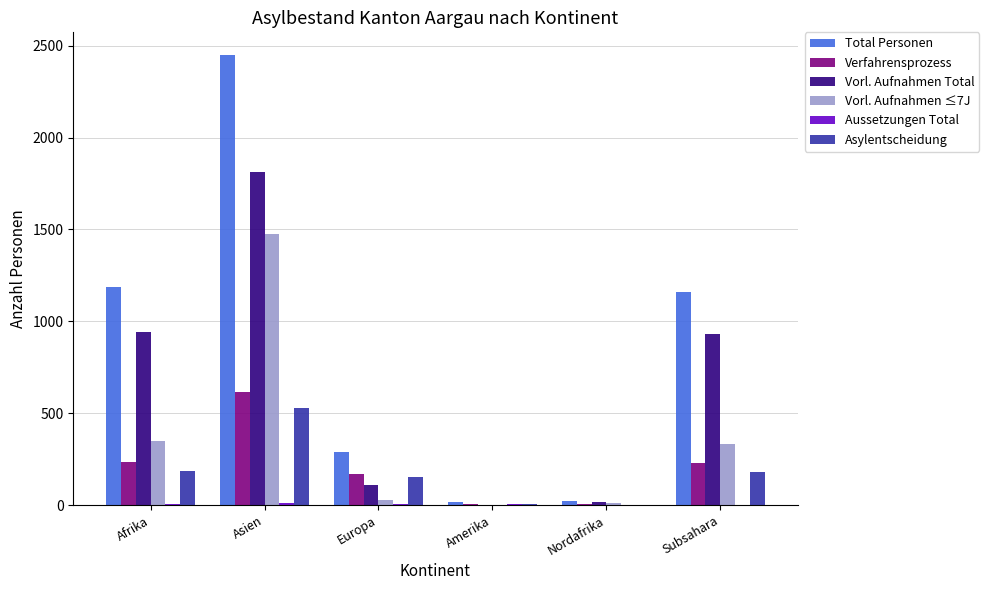

Which series has the largest range (max minus min)?

Total Personen